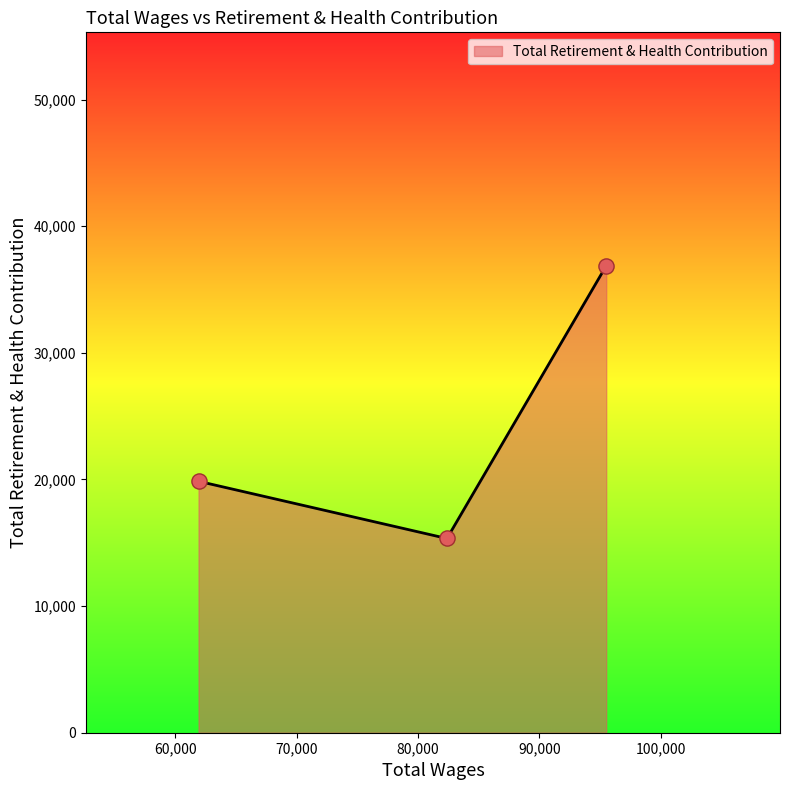

What is the greatest value displayed?

36873